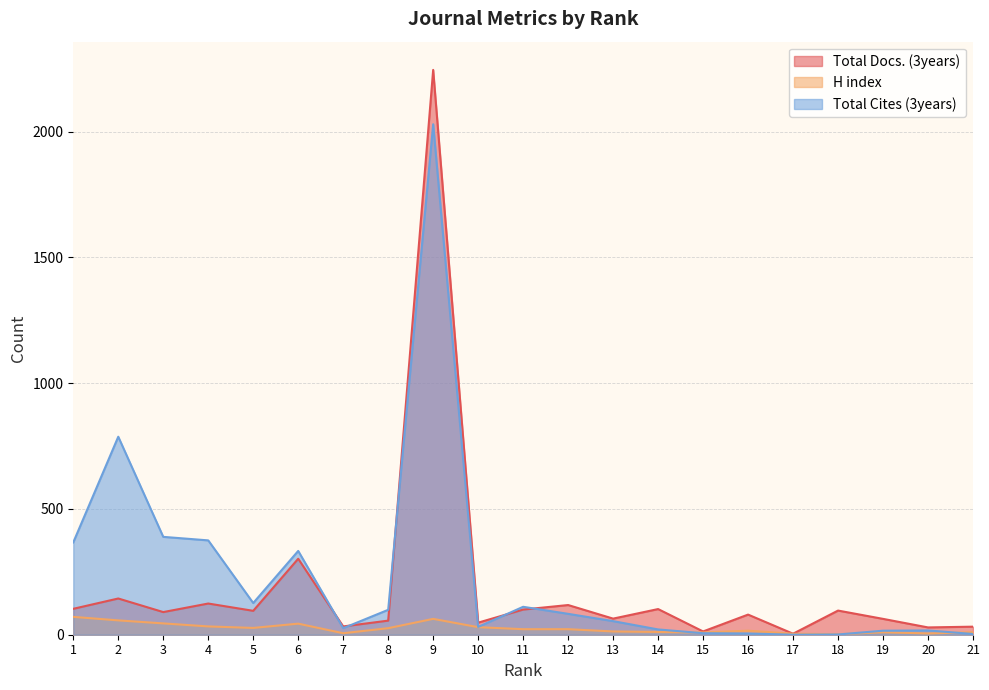

What is the greatest value displayed?

2245